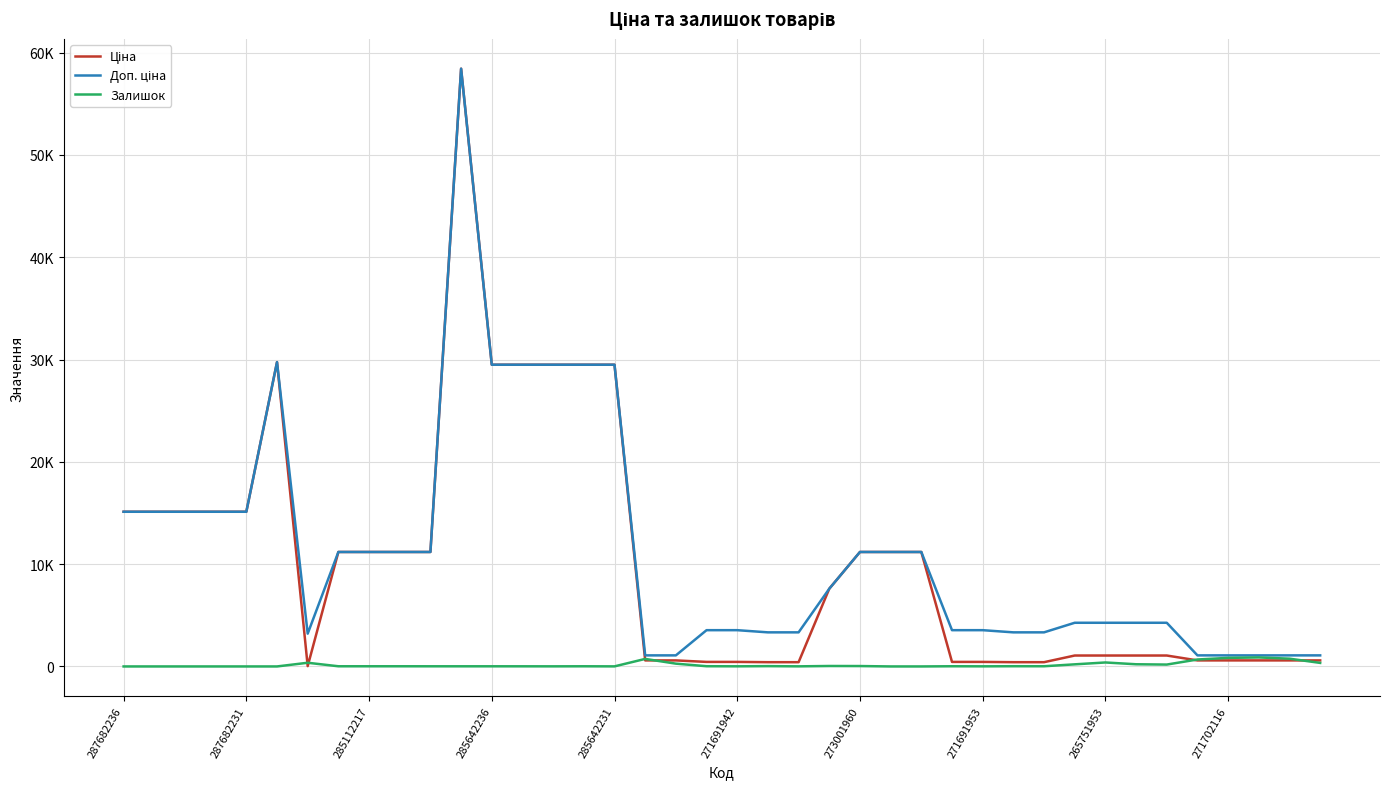

Which series has the largest range (max minus min)?

Ціна